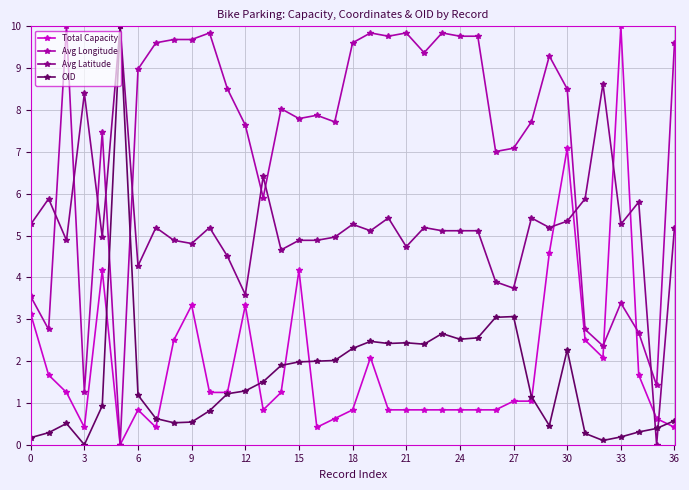

True or false: Total Capacity has more than 2 points higher than both neighbors.

True